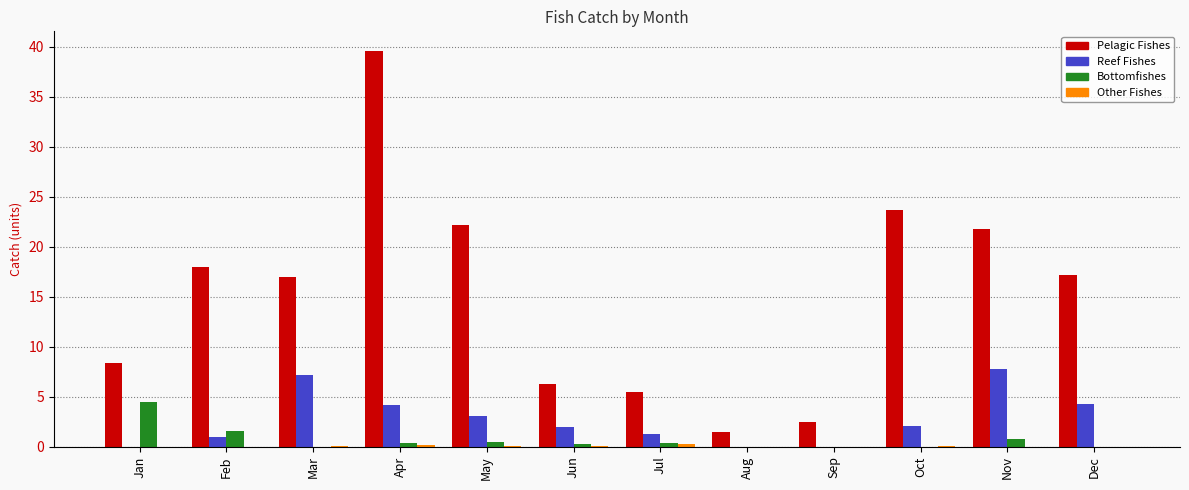

What is the spread (max minus min) of values at Apr?

39.5